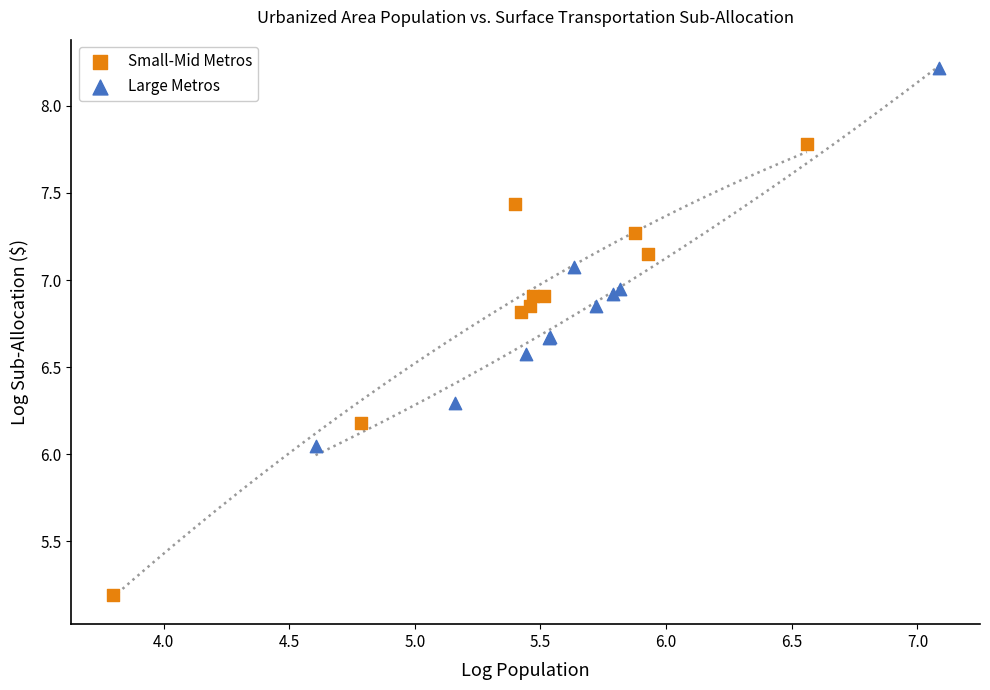

Which series has the widest spread of Y values?

Small-Mid Metros